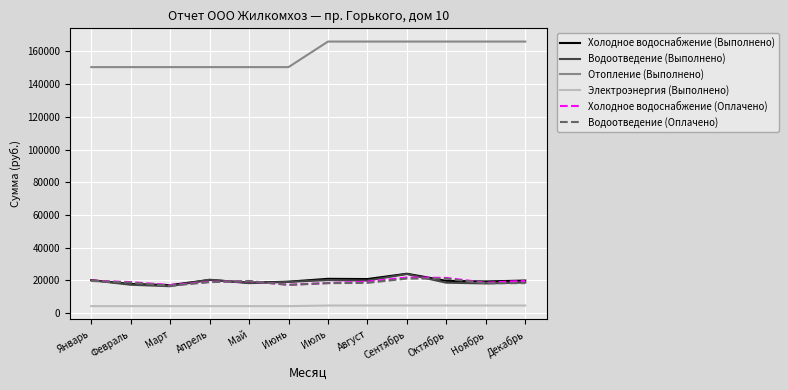

What are all the series names shown in the legend?

Холодное водоснабжение (Выполнено), Водоотведение (Выполнено), Отопление (Выполнено), Электроэнергия (Выполнено), Холодное водоснабжение (Оплачено), Водоотведение (Оплачено)